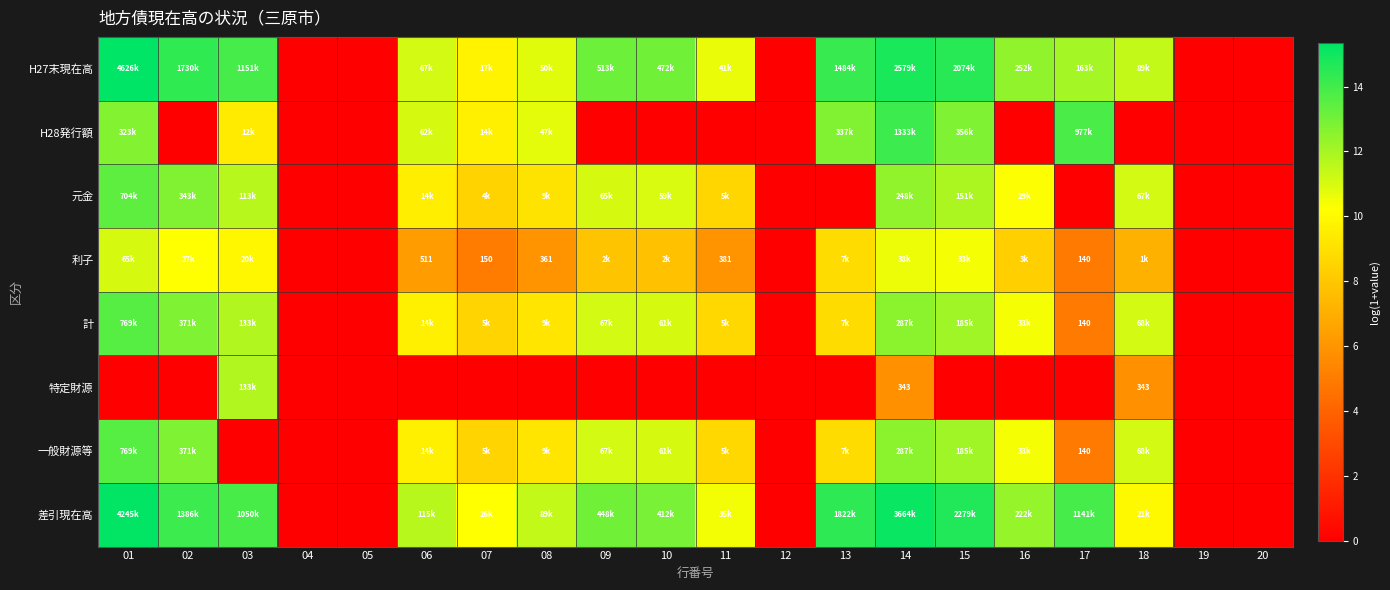

Between 04 and 17, which is larger?

17